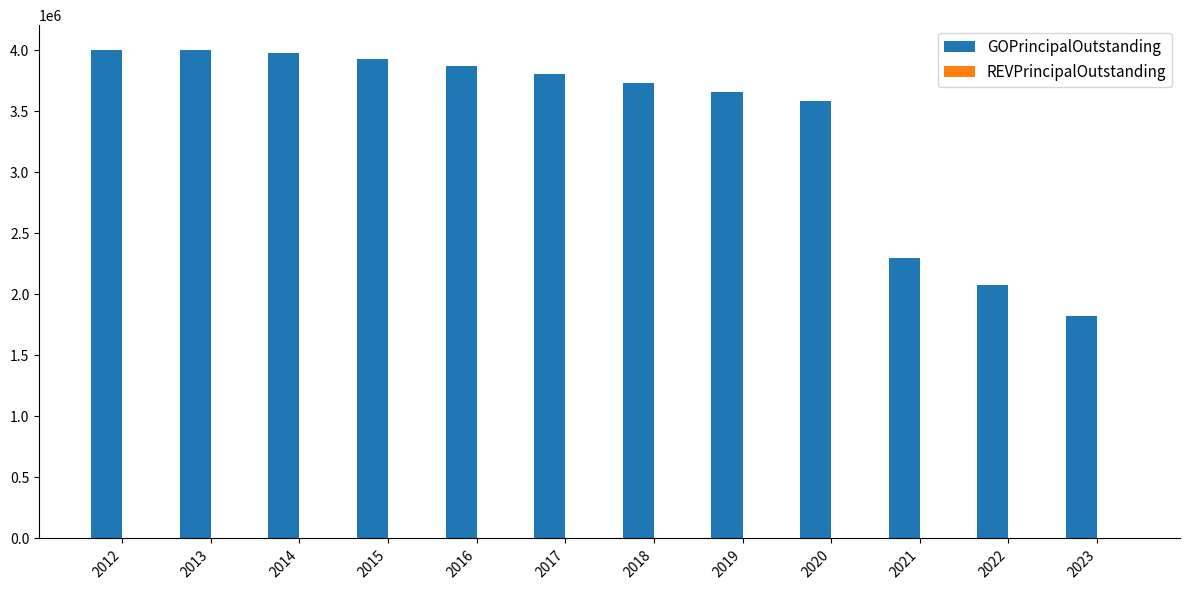

What is the change in value from 2016 to 2018?

-135000